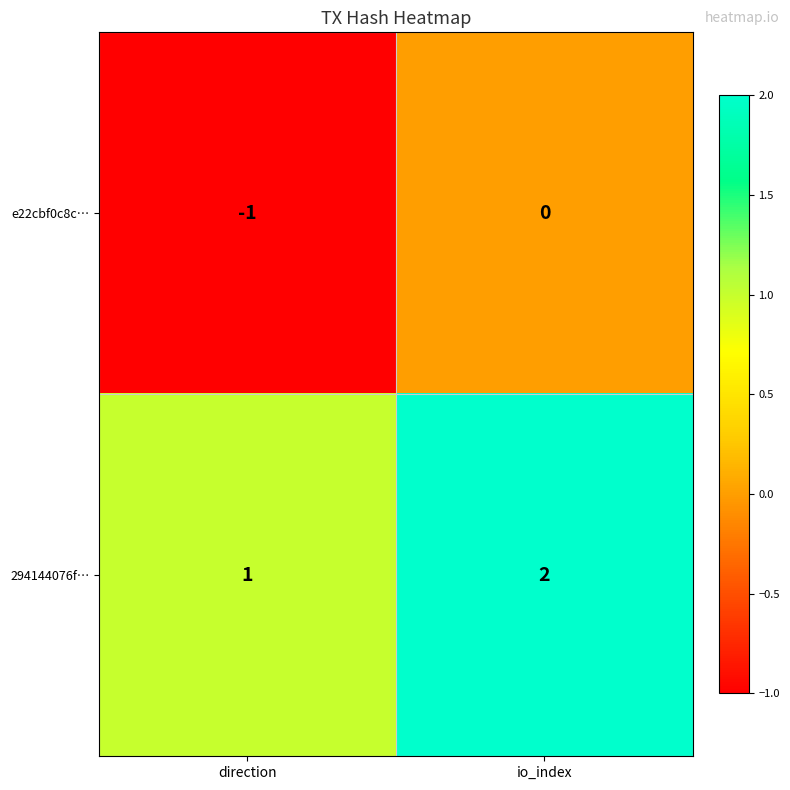

The value of 294144076f… at direction is 2. True or false?

False